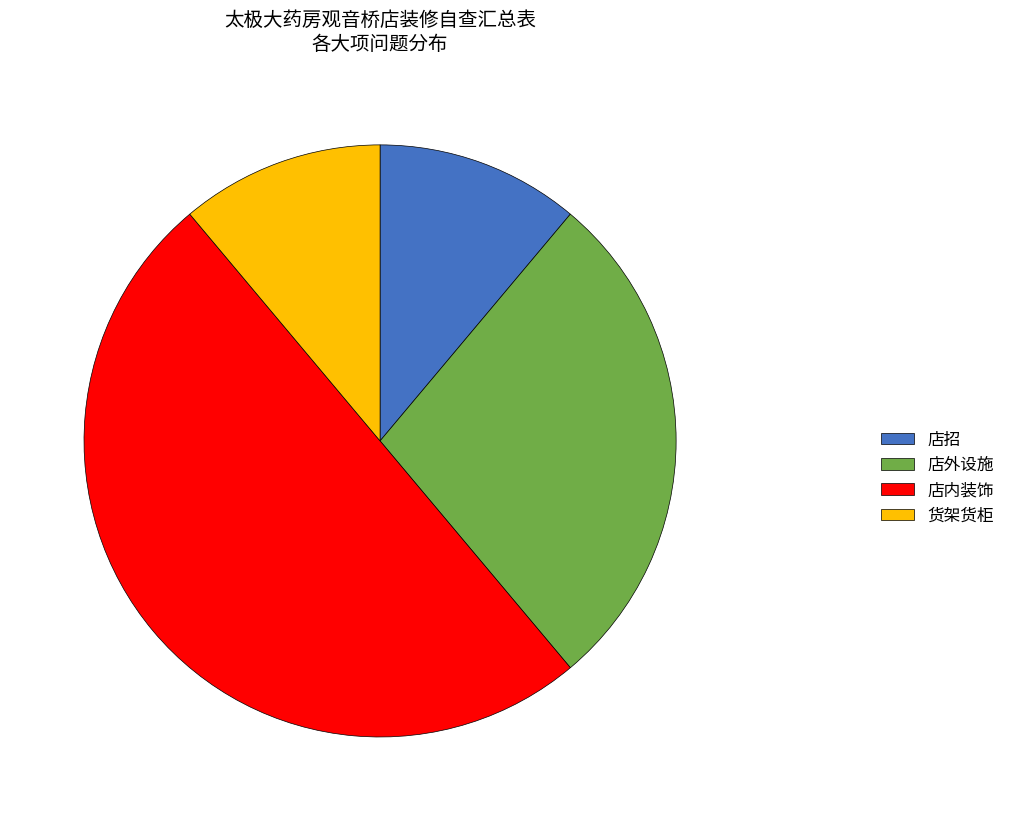

Which slice is the largest?

店内装饰